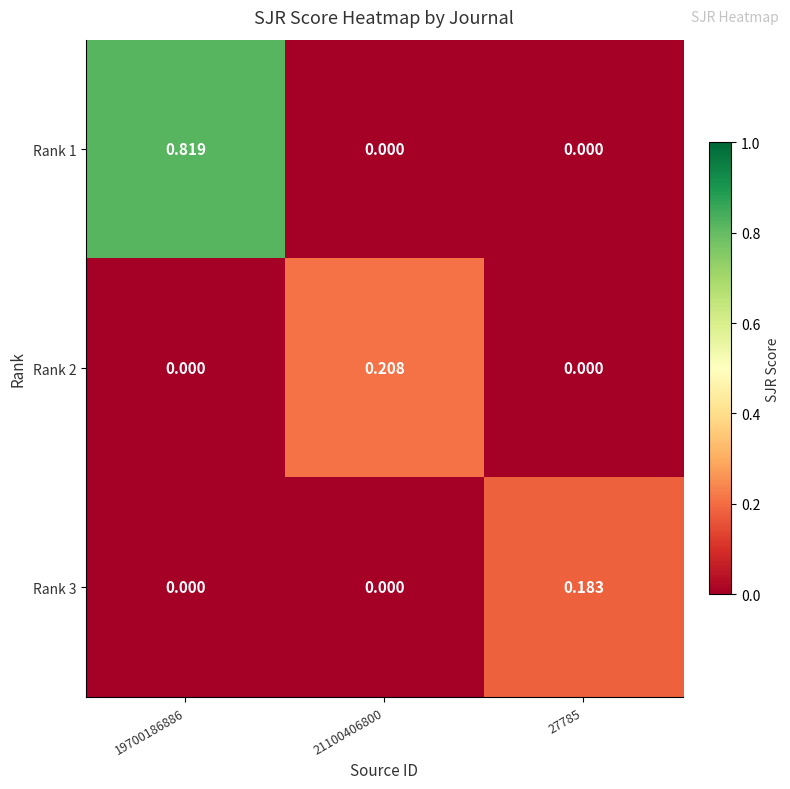

Is the value of Rank 1 at 19700186886 greater than the value of Rank 3 at 27785?

Yes